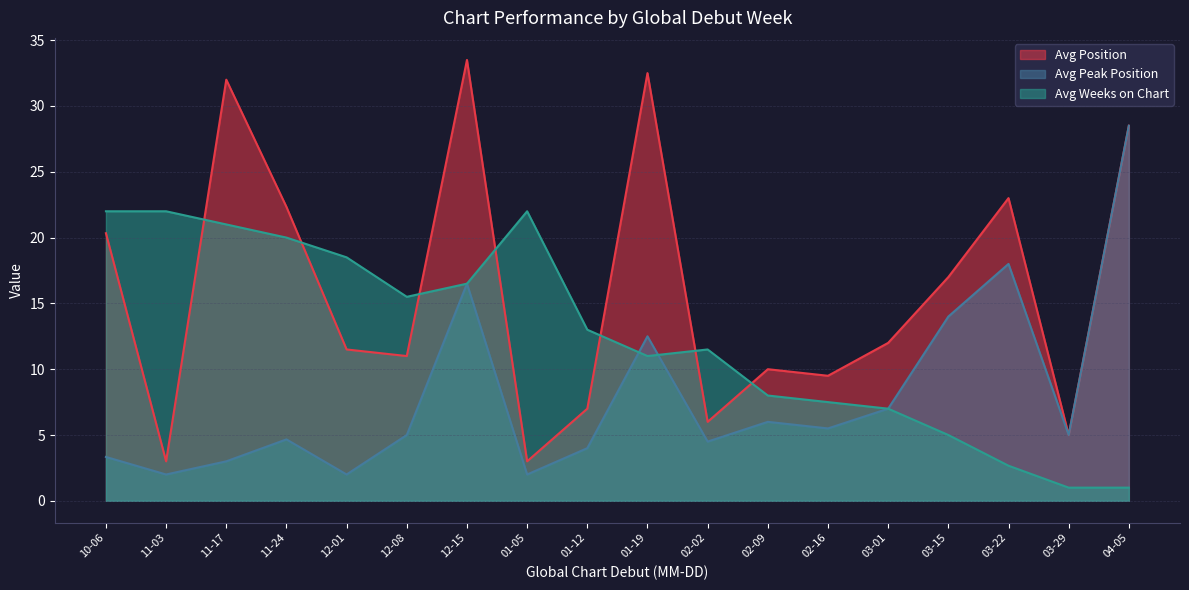

What is the maximum value for Weeks on Chart?

22